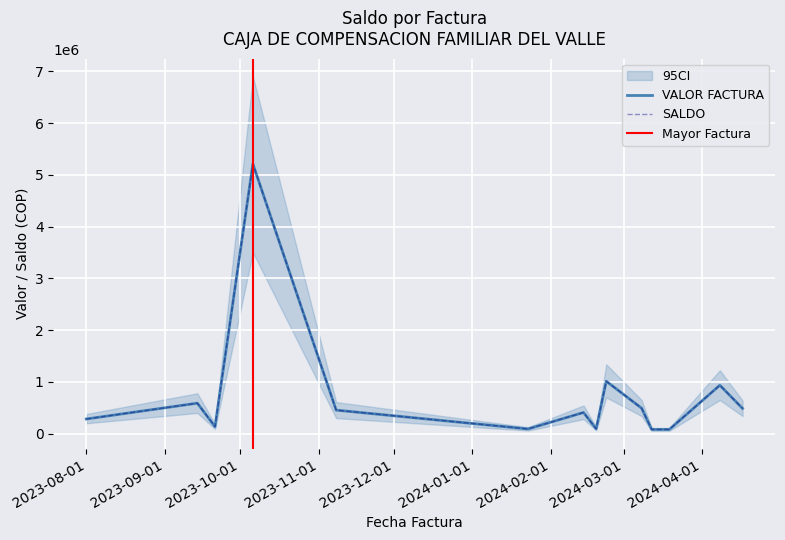

True or false: VALOR FACTURA and SALDO cross at least once.

False